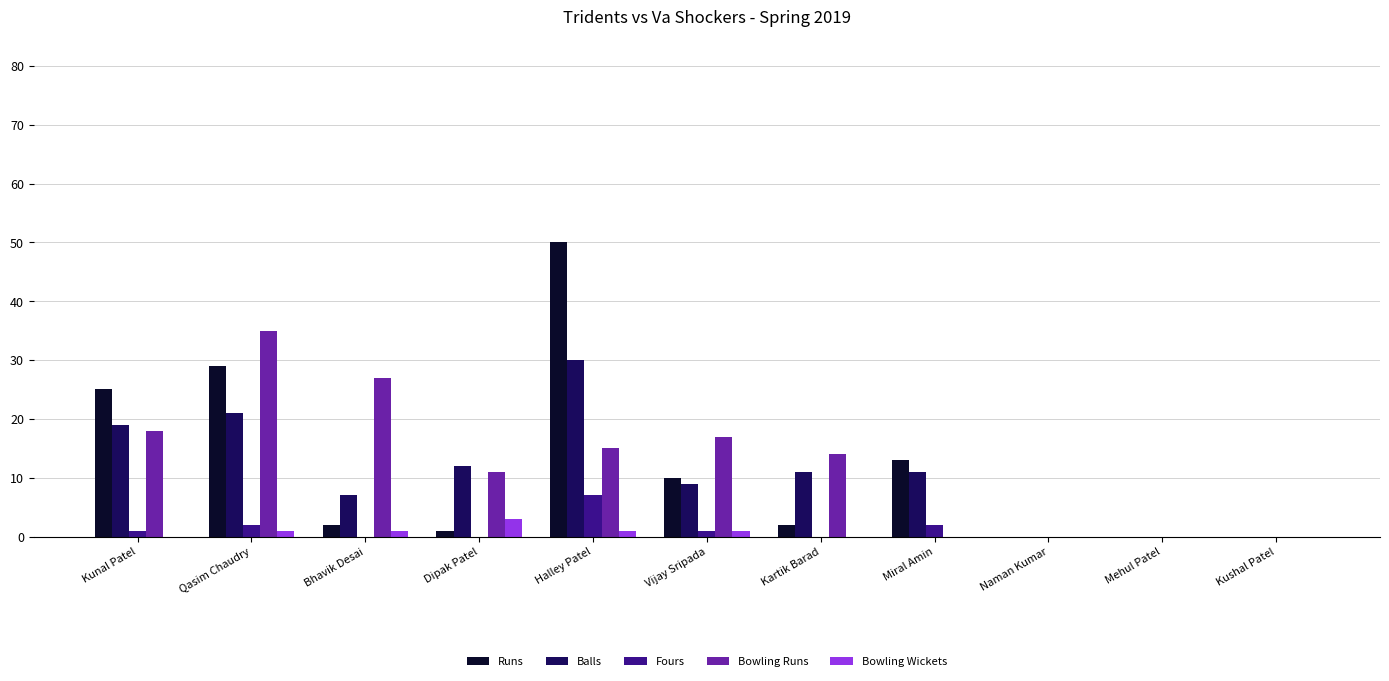

The Bowling Runs series shows 20 at Kushal Patel. True or false?

False